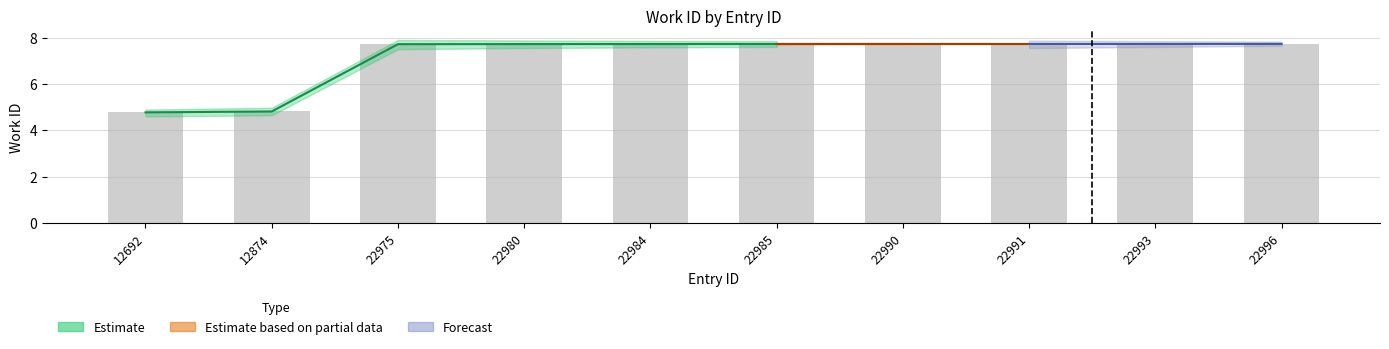

True or false: the data shows 8.5 at 12874.

False